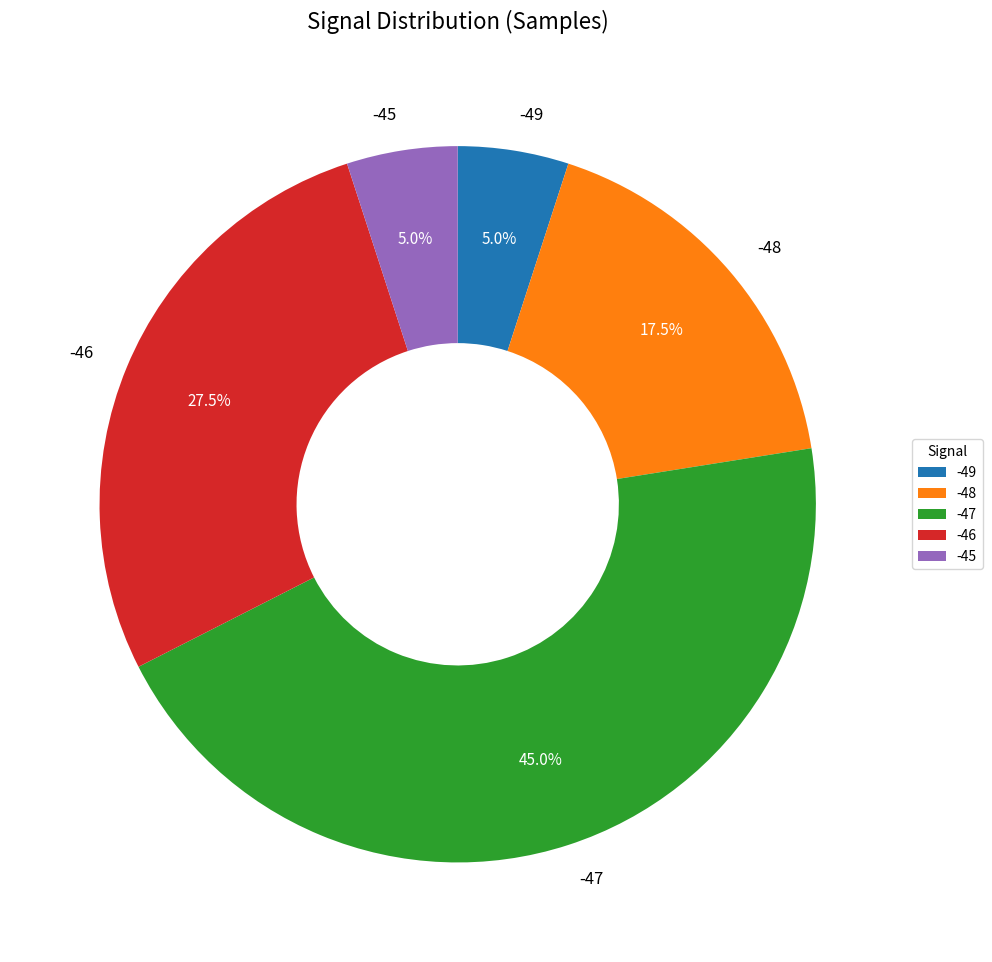

The -48 slice represents 1% of the pie. True or false?

False